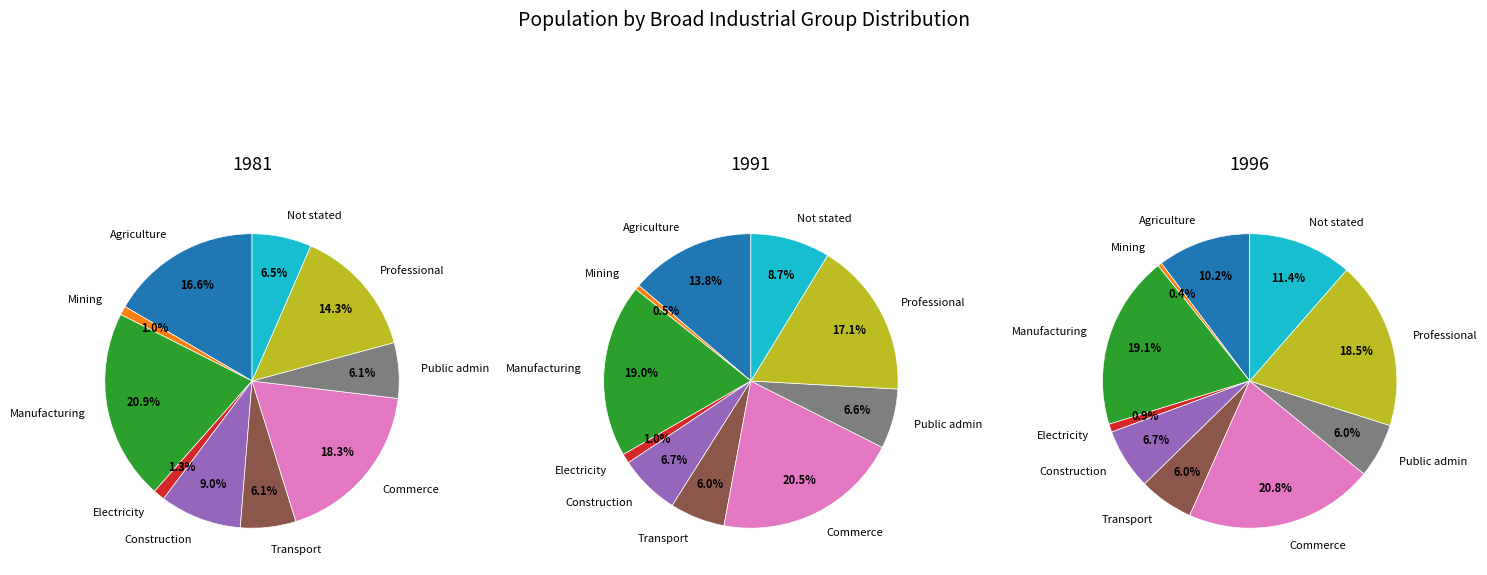

To the nearest percent, what is the average slice percentage?

10%